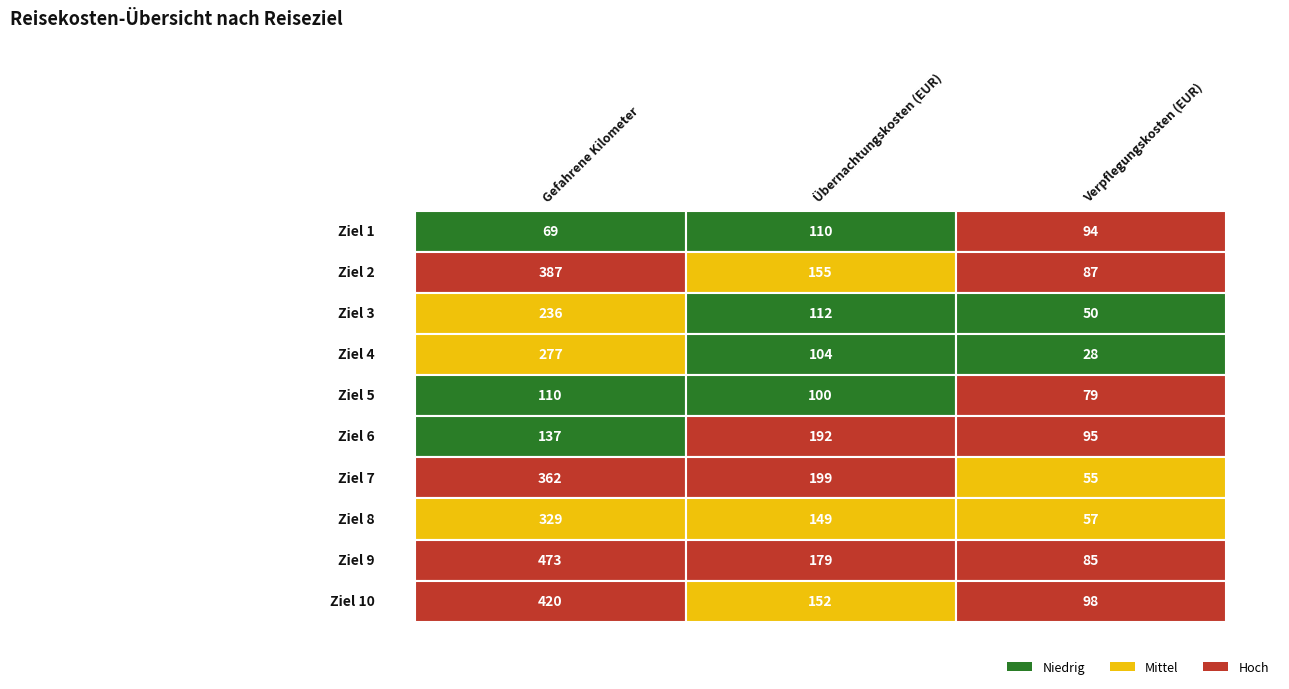

What is the difference between the second highest and minimum values in the Ziel 2 series?

68